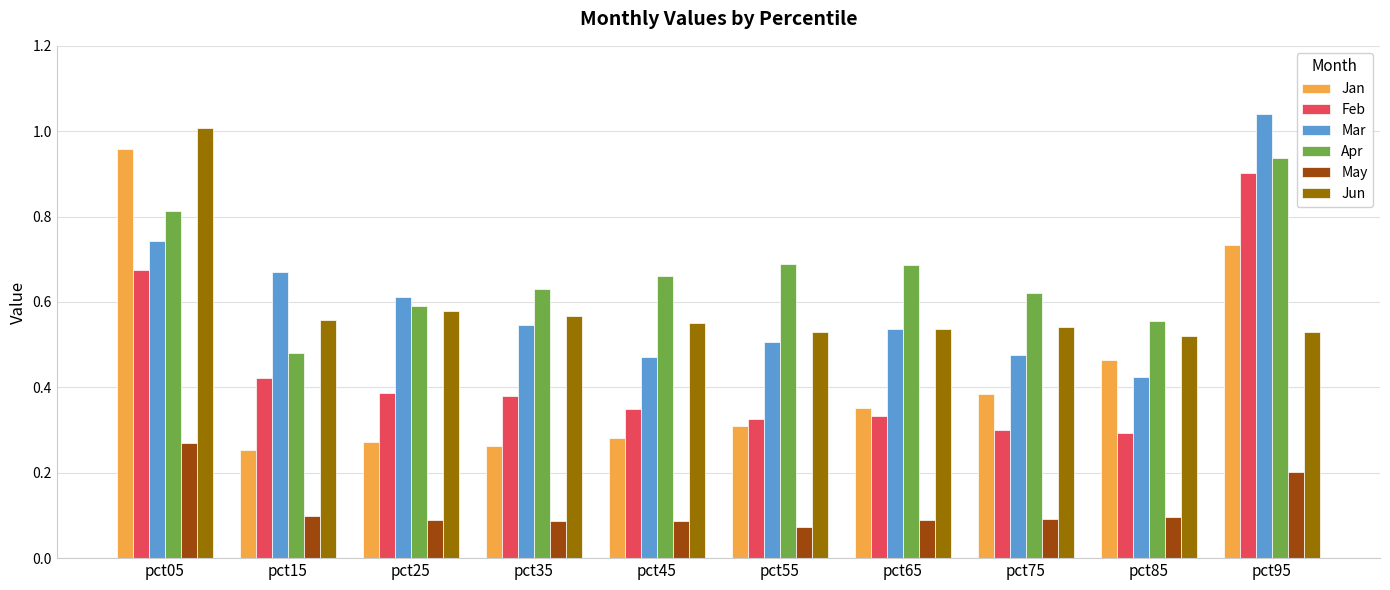

At which category does the chart reach its minimum across all series?

pct55